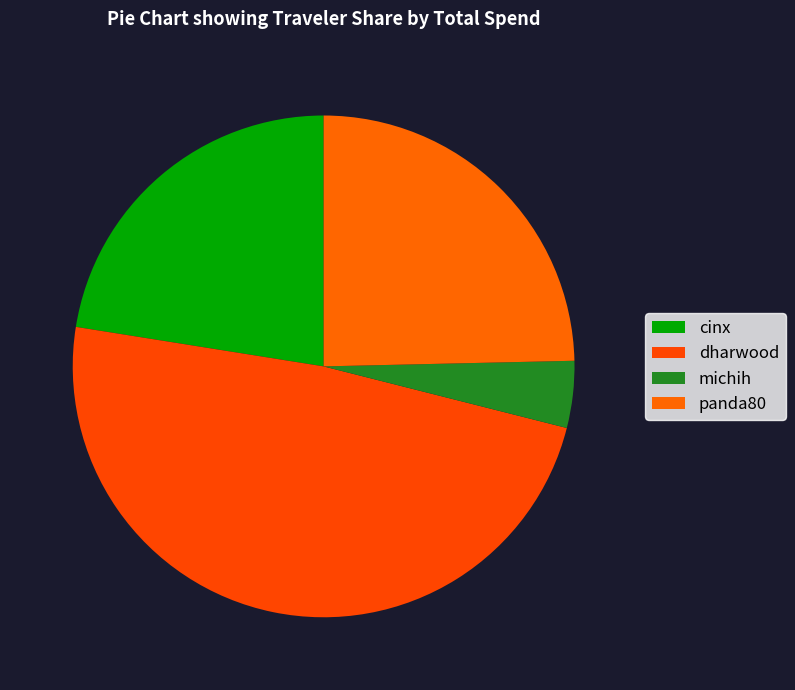

Does any single category account for the majority?

No